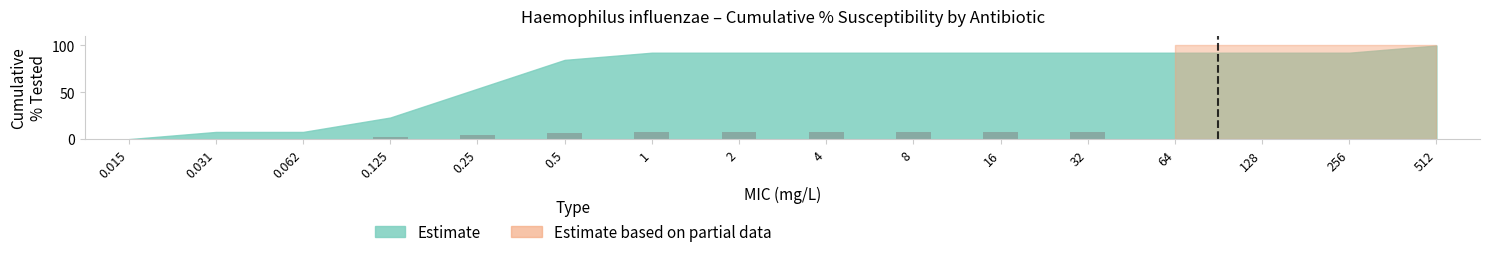

How many categories are shown in the chart?

16